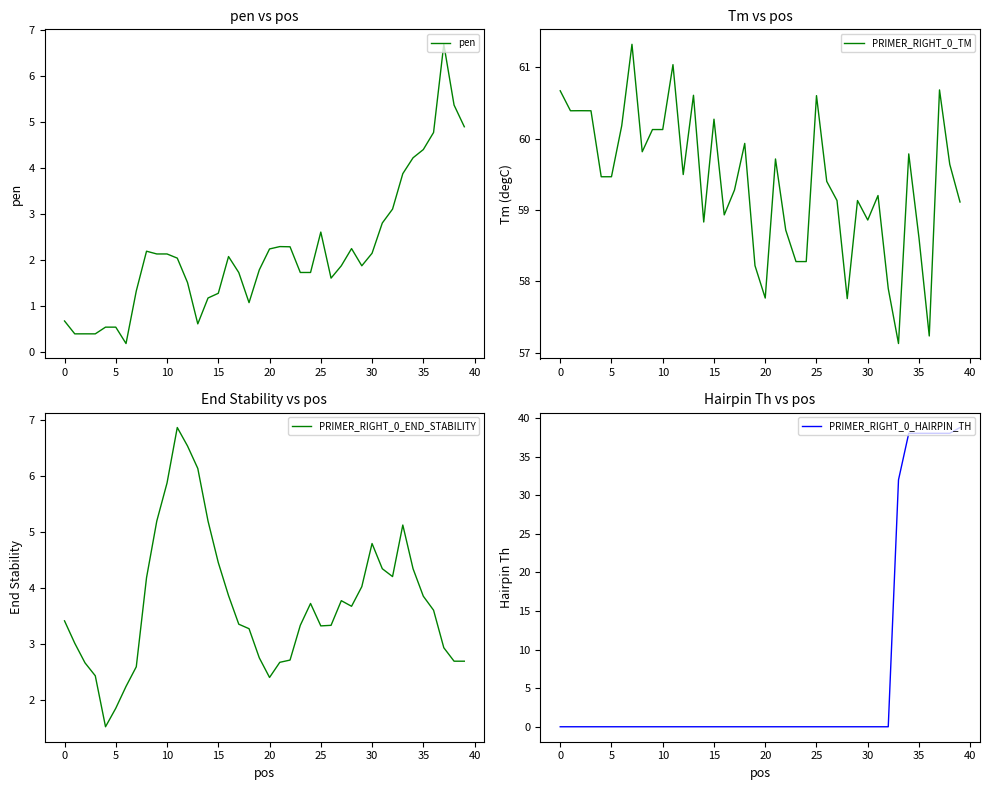

Reading left to right, extract all data points from this chart.

pen: 0.7	0.4	0.4	0.4	0.5	0.5	0.2	1.3	2.2	2.1	2.1	2.0	1.5	0.6	1.2	1.3	2.1	1.7	1.1	1.8	2.2	2.3	2.3	1.7	1.7	2.6	1.6	1.9	2.2	1.9	2.1	2.8	3.1	3.9	4.2	4.4	4.8	6.7	5.4	4.9
PRIMER_RIGHT_0_TM: 60.7	60.4	60.4	60.4	59.5	59.5	60.2	61.3	59.8	60.1	60.1	61.0	59.5	60.6	58.8	60.3	58.9	59.3	59.9	58.2	57.8	59.7	58.7	58.3	58.3	60.6	59.4	59.1	57.8	59.1	58.9	59.2	57.9	57.1	59.8	58.6	57.2	60.7	59.6	59.1
PRIMER_RIGHT_0_END_STABILITY: 3.4	3.0	2.7	2.4	1.5	1.9	2.2	2.6	4.2	5.2	5.9	6.9	6.5	6.1	5.2	4.5	3.9	3.4	3.3	2.8	2.4	2.7	2.7	3.3	3.7	3.3	3.3	3.8	3.7	4.0	4.8	4.3	4.2	5.1	4.3	3.9	3.6	2.9	2.7	2.7
PRIMER_RIGHT_0_HAIRPIN_TH: 0.0	0.0	0.0	0.0	0.0	0.0	0.0	0.0	0.0	0.0	0.0	0.0	0.0	0.0	0.0	0.0	0.0	0.0	0.0	0.0	0.0	0.0	0.0	0.0	0.0	0.0	0.0	0.0	0.0	0.0	0.0	0.0	0.0	32.0	38.0	38.0	38.0	38.0	38.0	38.8